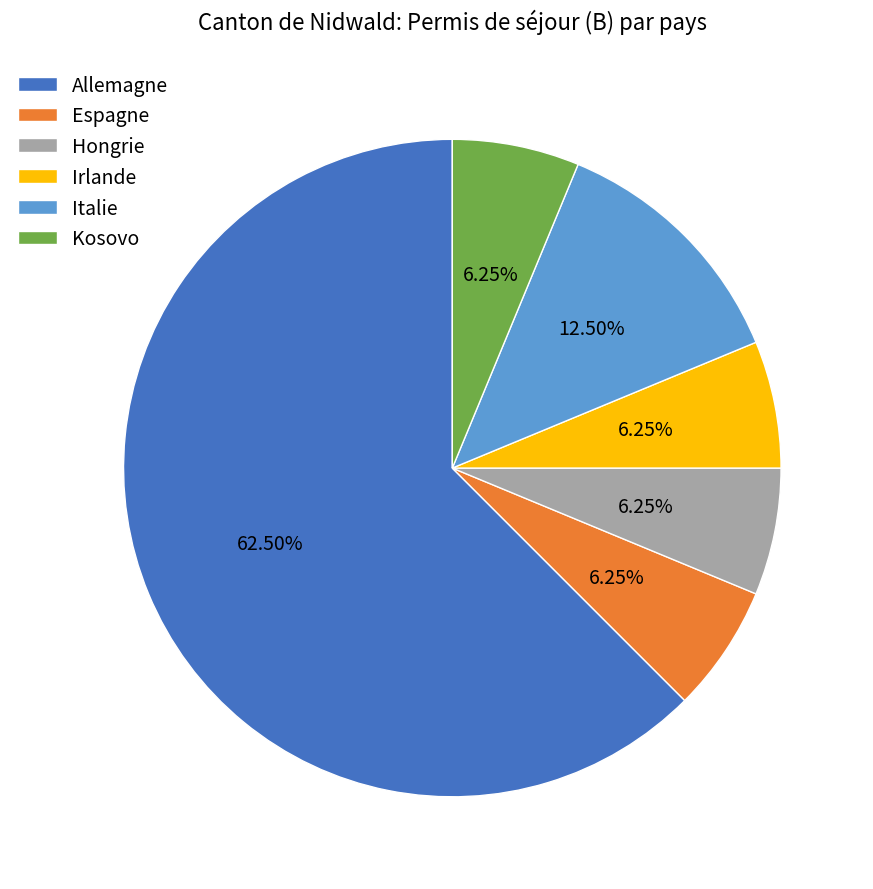

How many segments does this pie chart have?

6